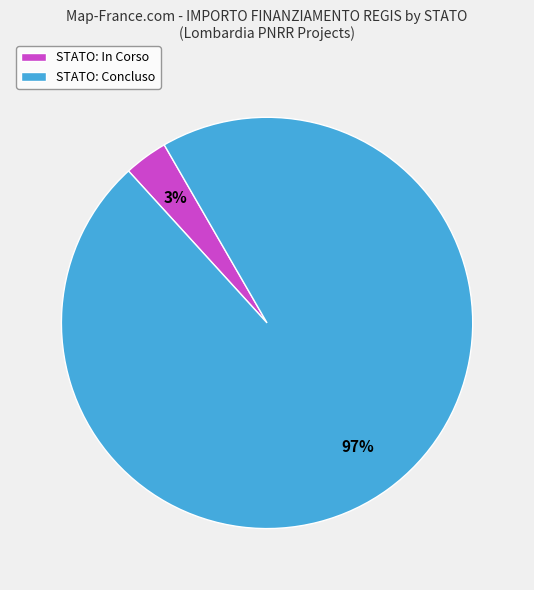

Is it true that STATO: In Corso is 3% of the pie?

True